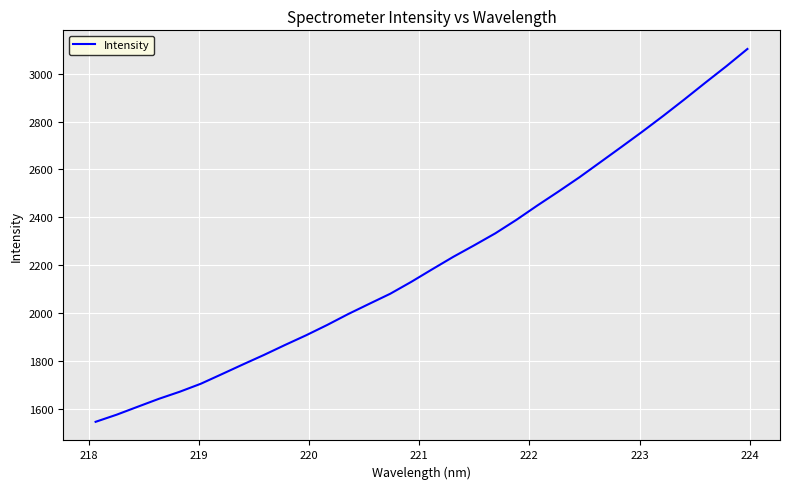

What is the maximum value shown in the chart?

3103.1